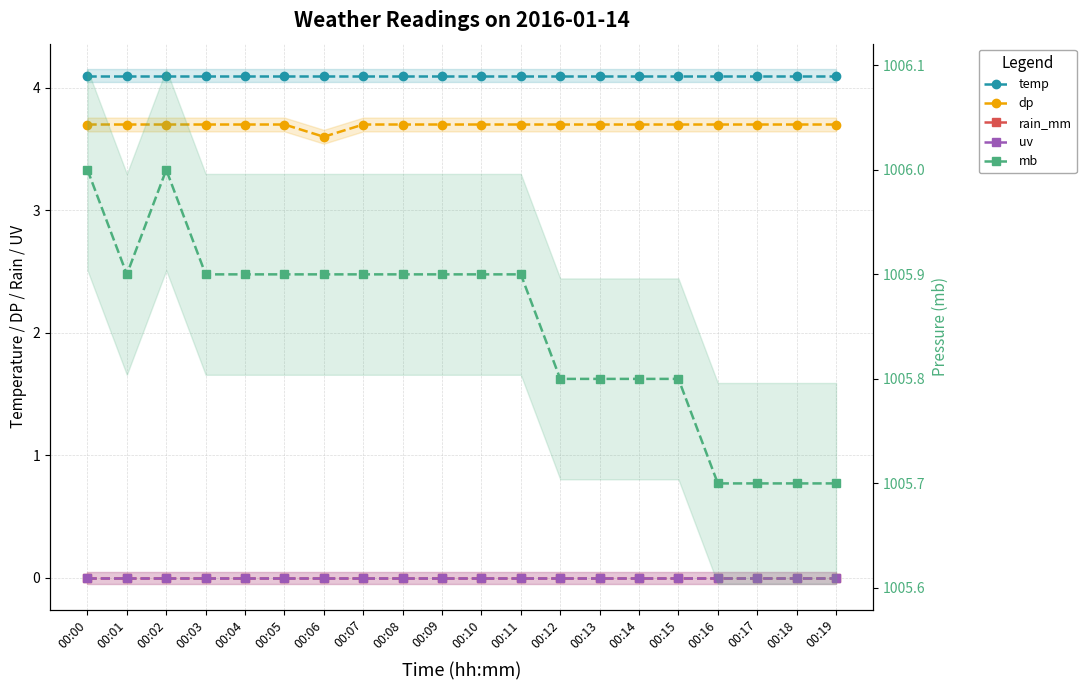

True or false: dp has more than 2 points higher than both neighbors.

False